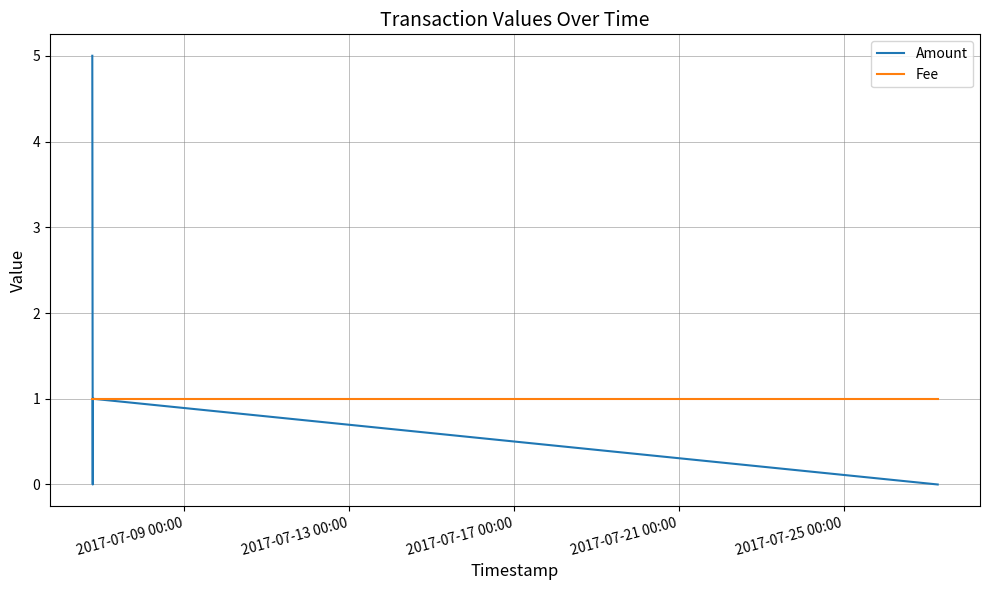

What is the highest value of the Fee series?

1